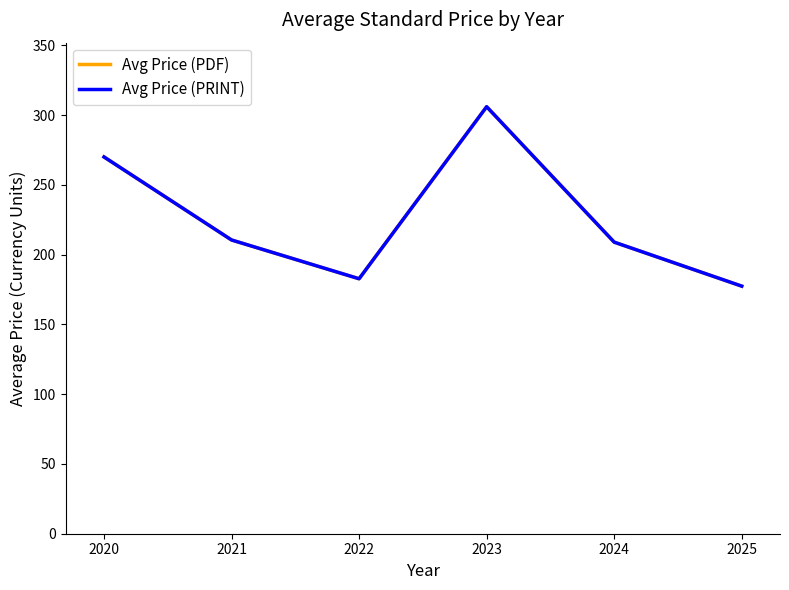

What is the value of the Avg Price (PRINT) point at the 3rd from the left?

182.7